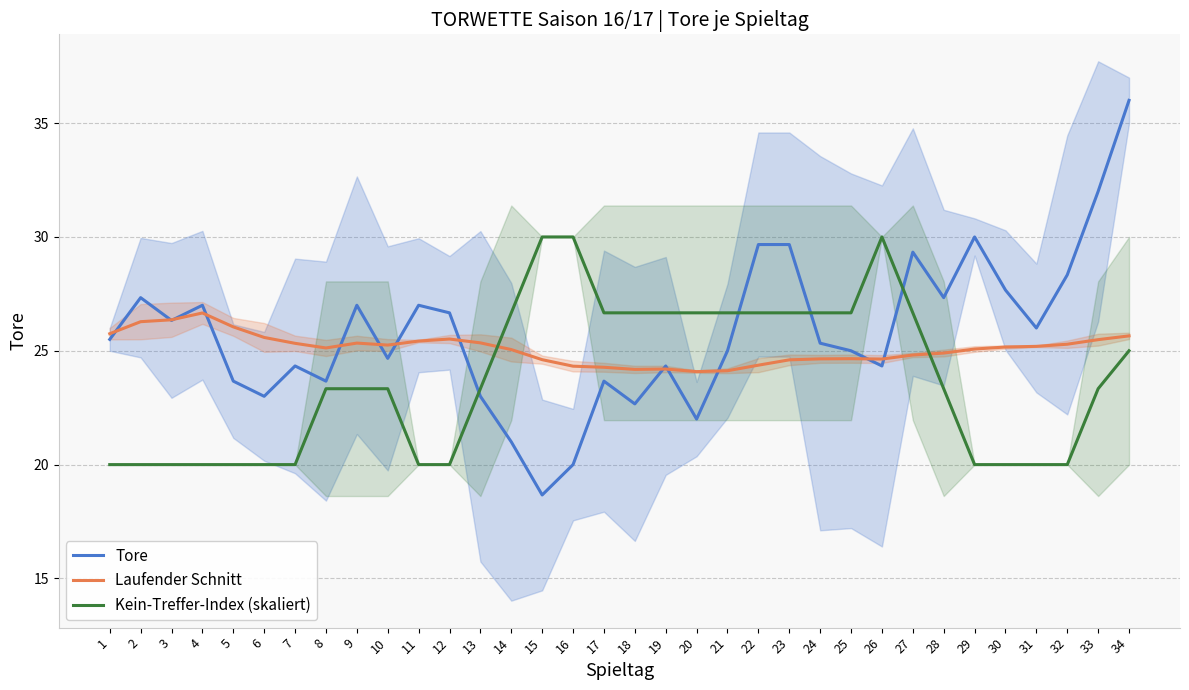

What is the maximum value shown in the chart?

36.0